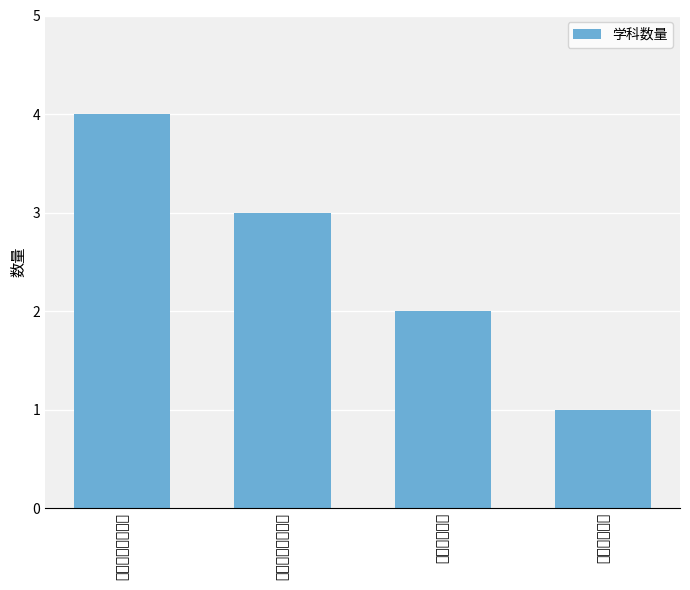

List the labels in order of value, largest first.

中年级段生活语文, 低年级段生活语文, 小学生活数学, 聋校小学数学